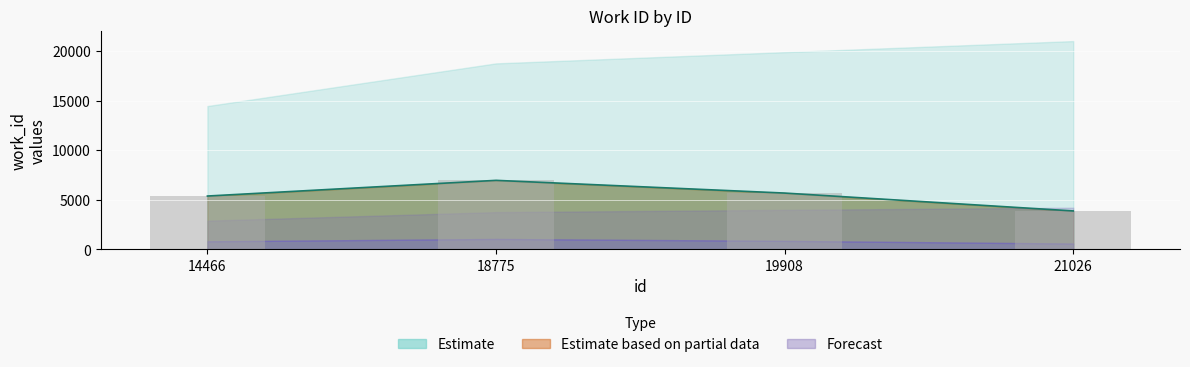

The chart shows a value of 6366 at 21026. True or false?

False